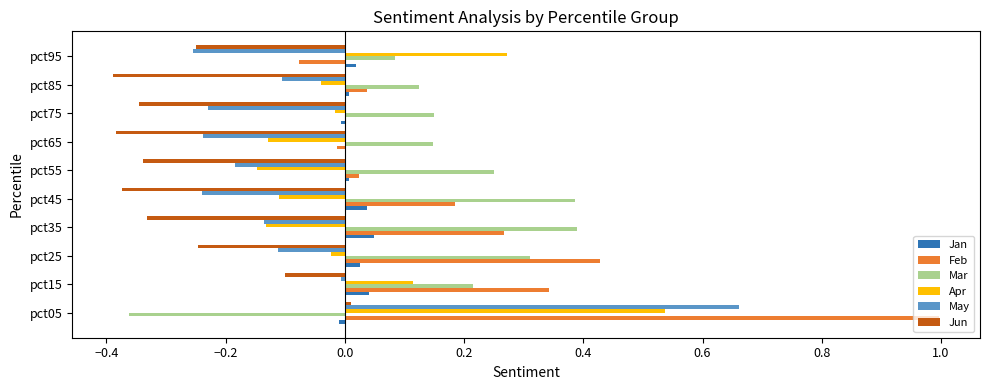

Count the number of categories in the chart.

10